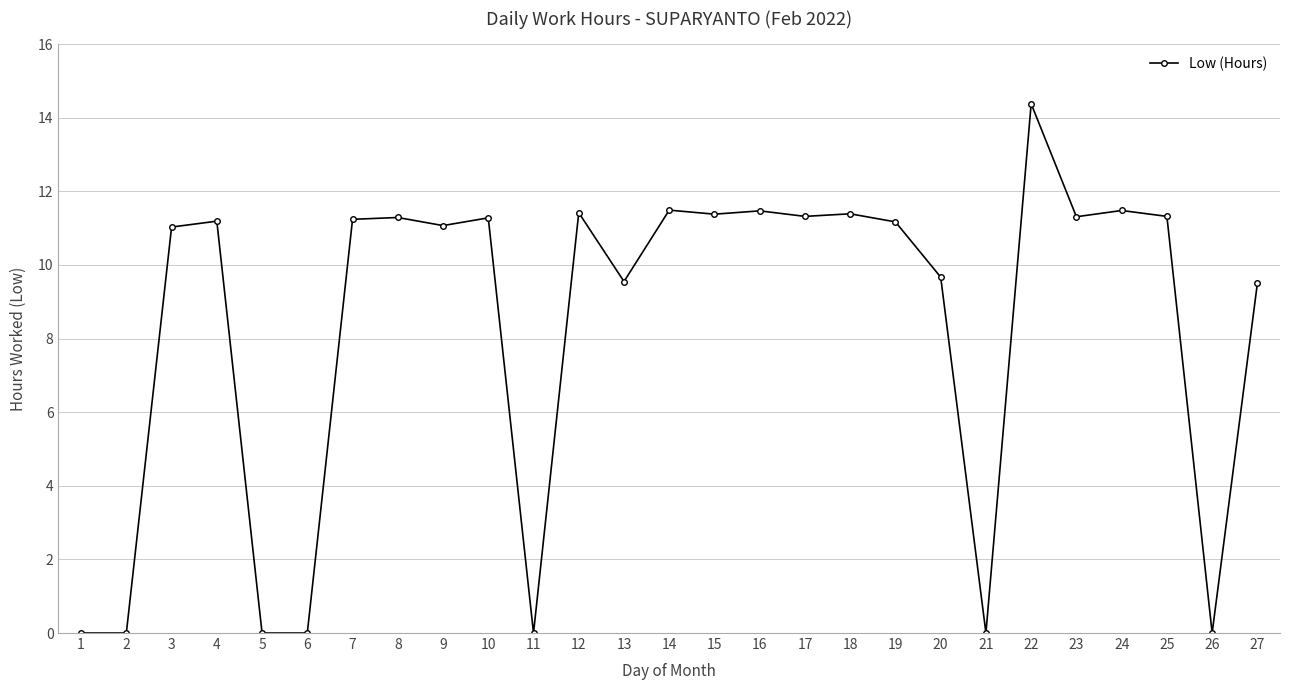

How many categories are shown in the chart?

27